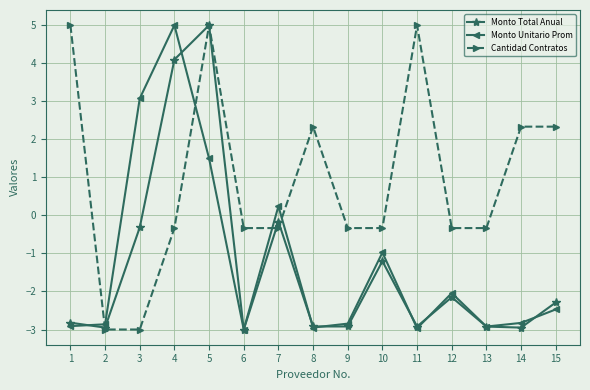

Does the chart display data point markers on the line(s)?

Yes